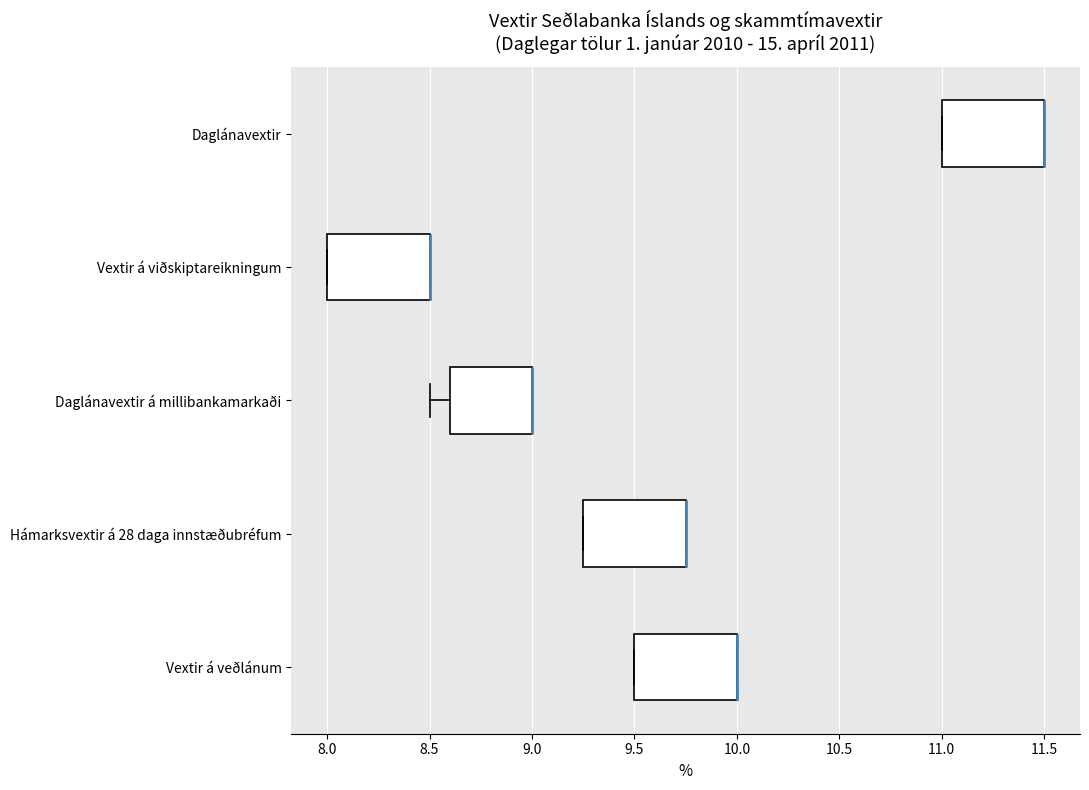

Reading bottom to top, transcribe this box plot: for each box, give where its median line is, the range the box spans, and where its two whiskers end, as read against the x-axis. The values are not printed on the chart, so give them approximately, as read against the axis.

Vextir á veðlánum: median 10.00 (drawn on the box's right edge), box 9.50 to 10.00, whiskers 9.50 to 10.00
Hámarksvextir á 28 daga innstæðubréfum: median 9.75 (drawn on the box's right edge), box 9.25 to 9.75, whiskers 9.25 to 9.75
Daglánavextir á millibankamarkaði: median 9.00 (drawn on the box's right edge), box 8.60 to 9.00, whiskers 8.50 to 9.00
Vextir á viðskiptareikningum: median 8.50 (drawn on the box's right edge), box 8.00 to 8.50, whiskers 8.00 to 8.50
Daglánavextir: median 11.50 (drawn on the box's right edge), box 11.00 to 11.50, whiskers 11.00 to 11.50